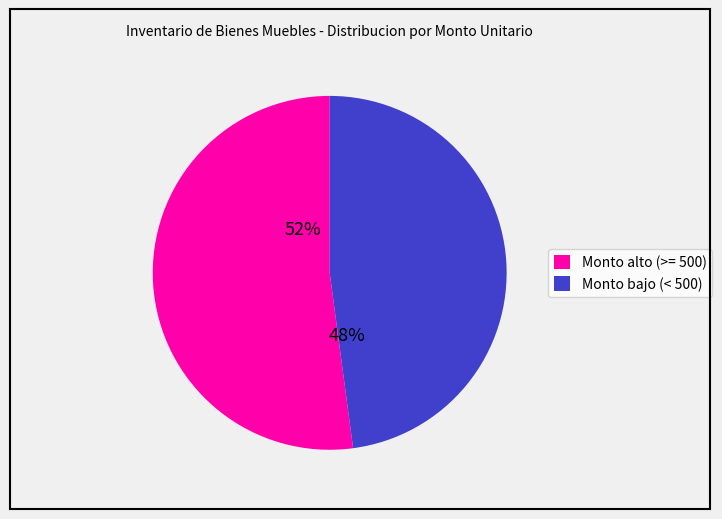

To the nearest percent, what is the average slice percentage?

50%